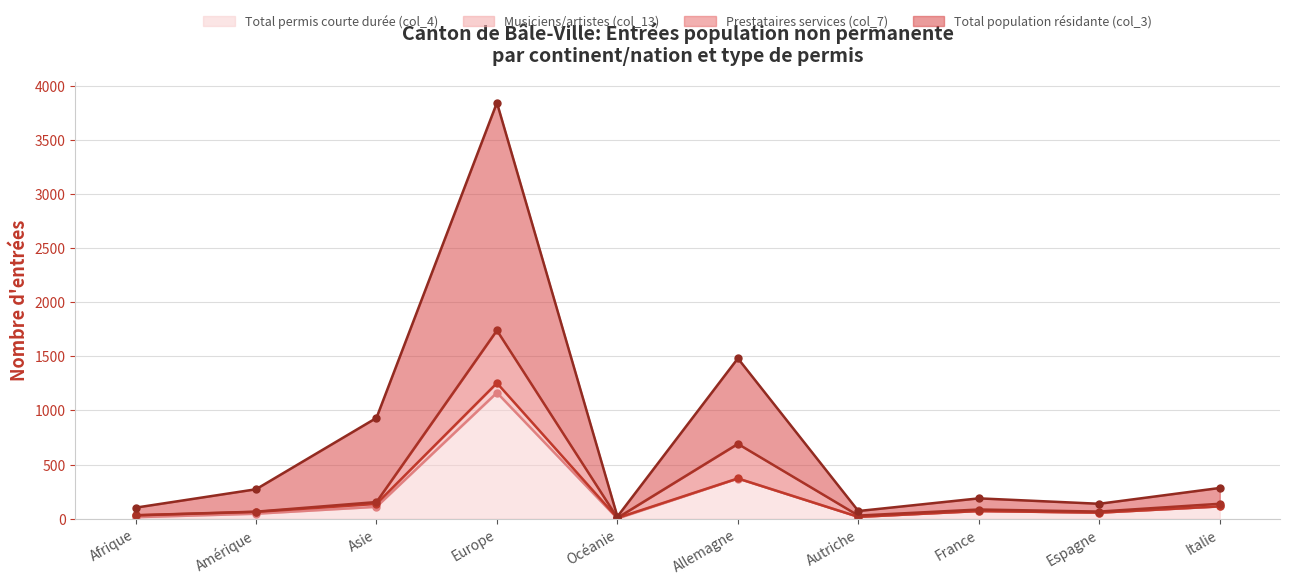

Rank the categories by Total permis courte durée (col_4) value from highest to lowest.

Europe, Allemagne, Italie, Asie, France, Espagne, Amérique, Autriche, Afrique, Océanie